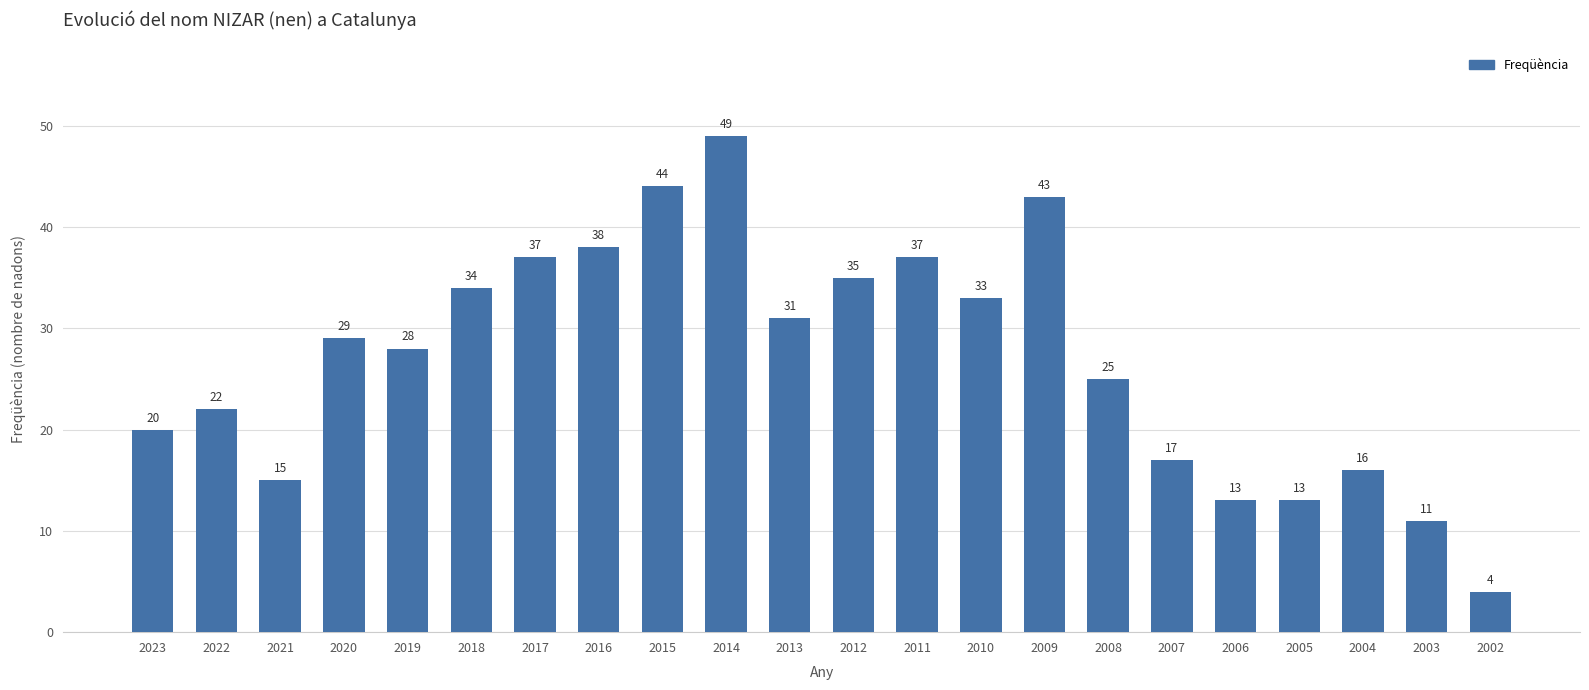

What is the value of the 17th bar from the left?

17